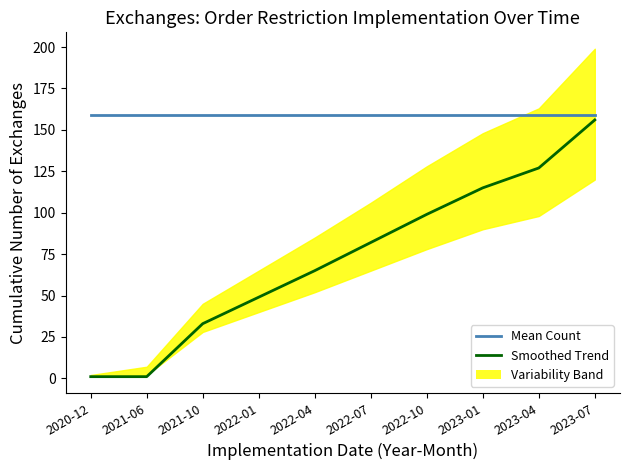

Reading right to left, extract all data points from this chart.

Mean Count: 2023-07=159	2023-04=159	2023-01=159	2022-10=159	2022-07=159	2022-04=159	2022-01=159	2021-10=159	2021-06=159	2020-12=159
Smoothed Trend: 2023-07=156	2023-04=127	2023-01=115	2022-10=99	2022-07=82	2022-04=65	2022-01=49	2021-10=33	2021-06=1	2020-12=1